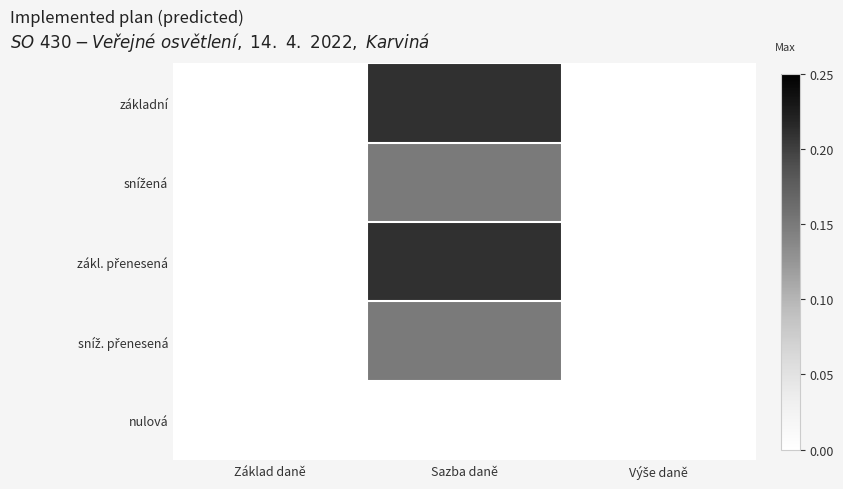

What is the greatest value displayed?

0.2